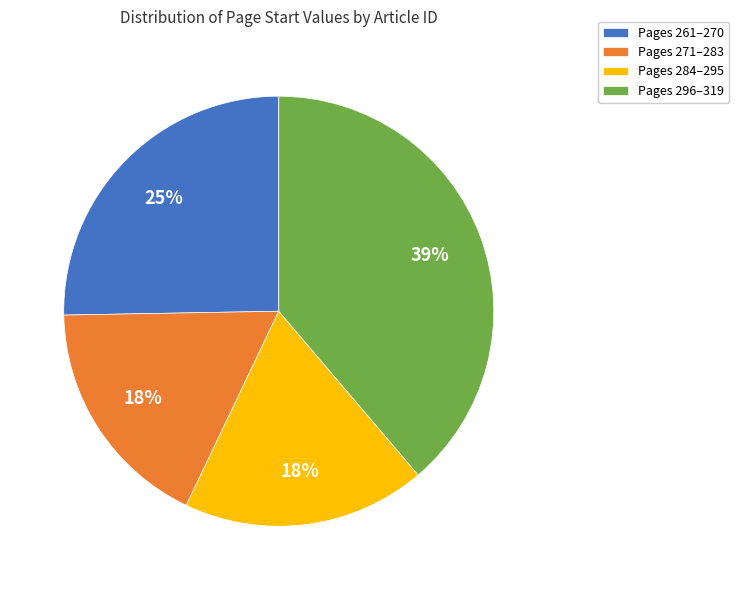

Which has a higher value, Pages 296–319 or Pages 261–270?

Pages 296–319